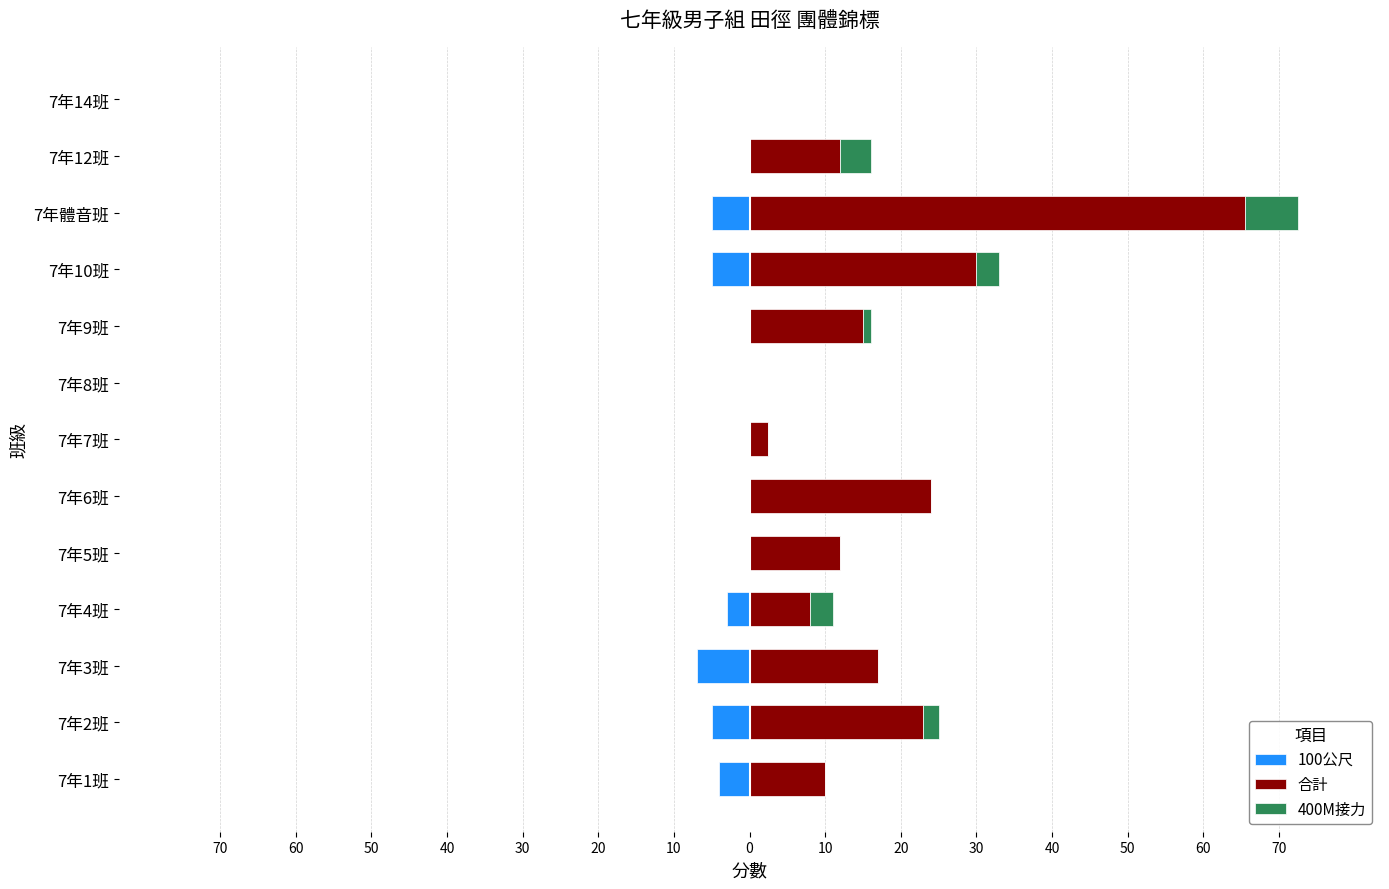

How many values in 400M接力 are above zero?

6